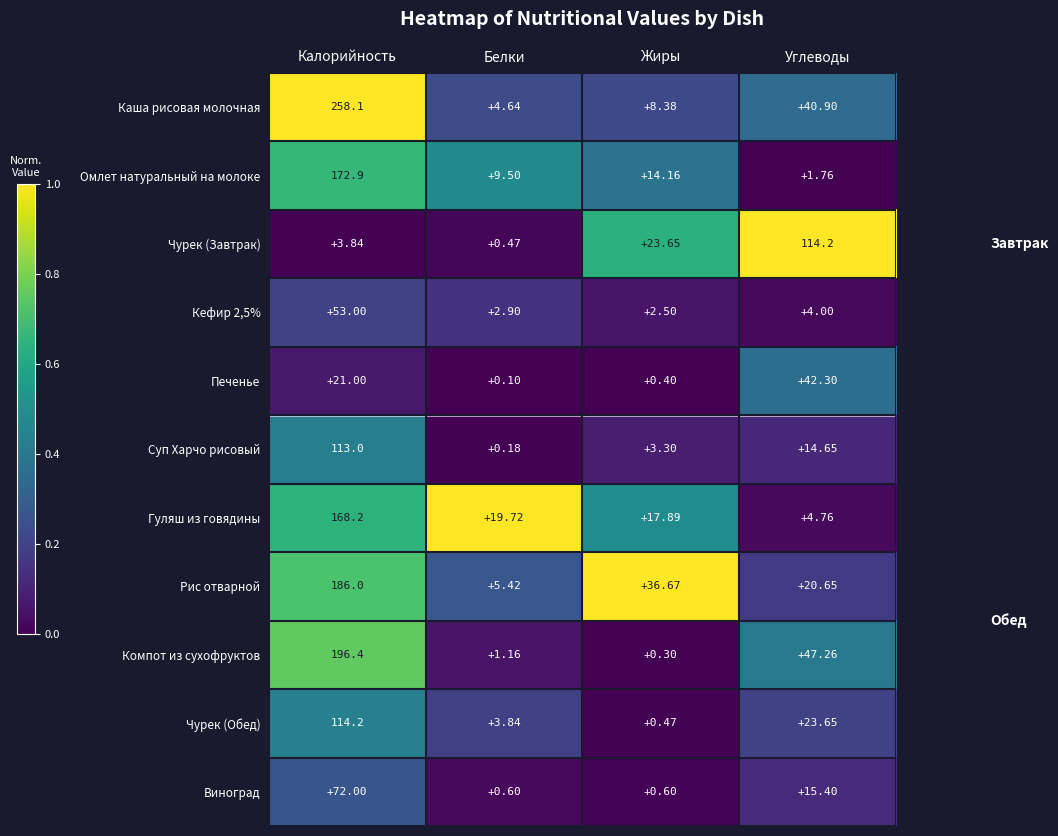

At which label does Чурек (Обед) reach its peak?

Калорийность